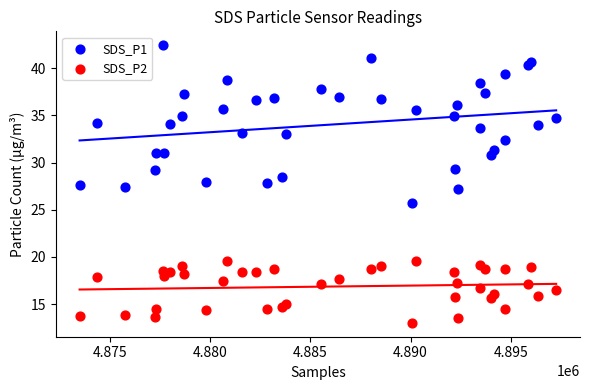

Which series contains the highest Y value?

SDS_P1